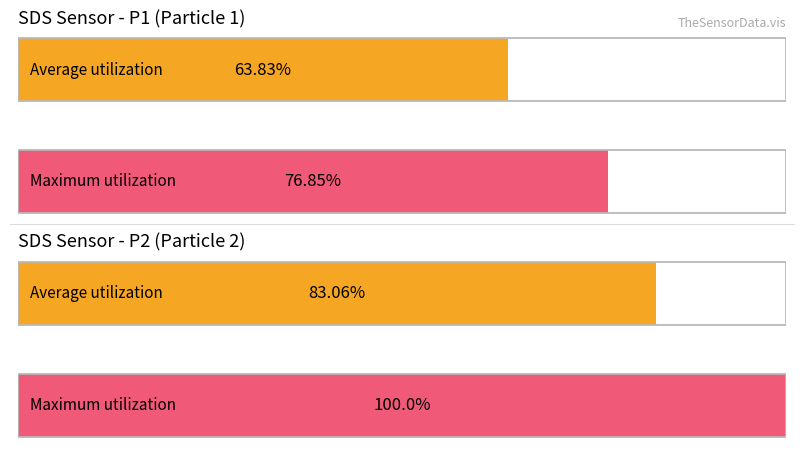

How many series are shown in this chart?

2